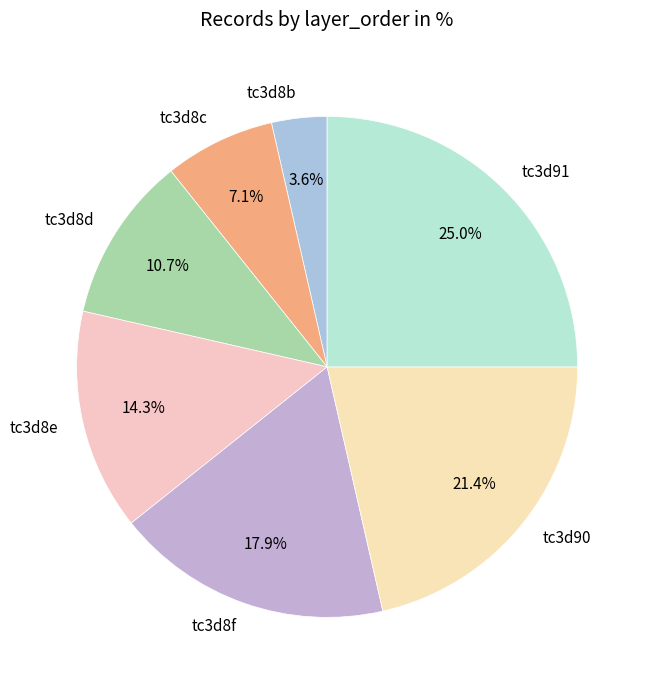

To the nearest percent, what is the combined percentage of tc3d8c and tc3d8b?

11%